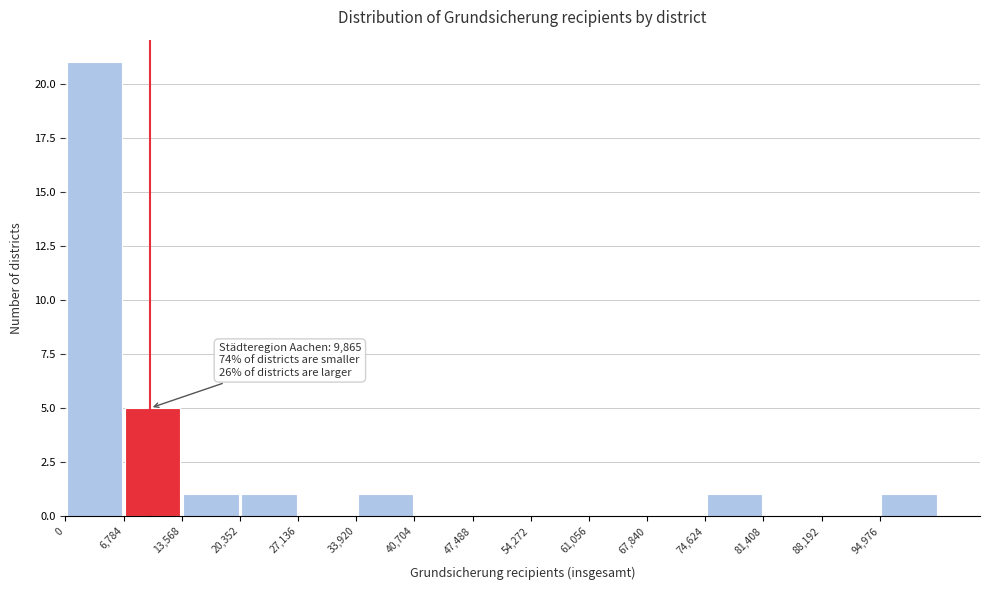

Over which range of the x-axis is the bar tallest?

0 to 7000